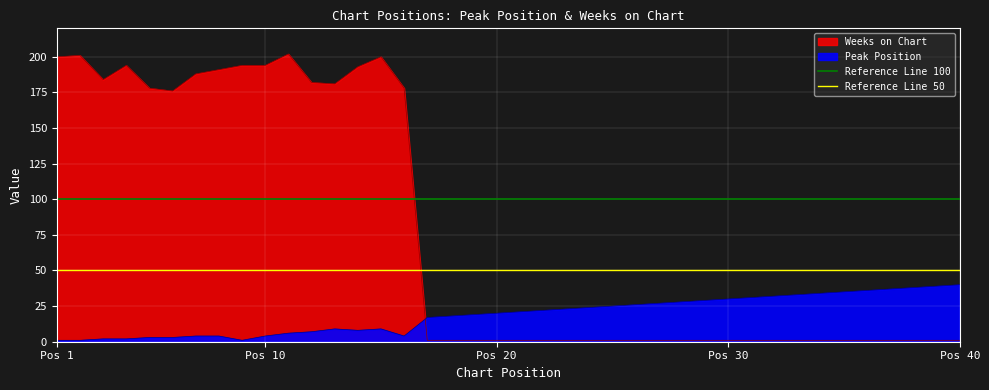

The value of Reference Line 50 at Pos 1 is 32. True or false?

False